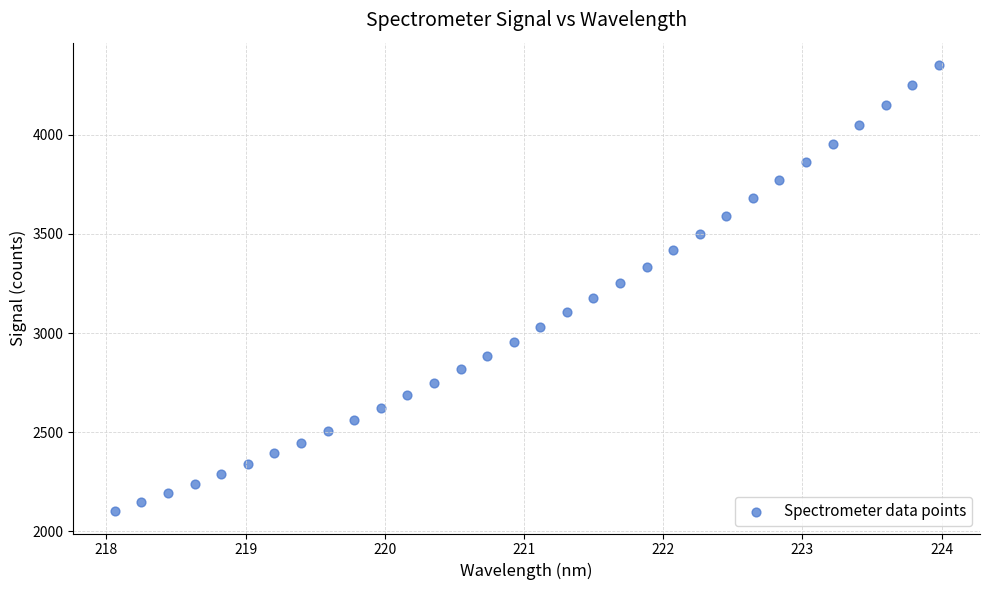

What is the range of Y values (max minus min)?

2251.2